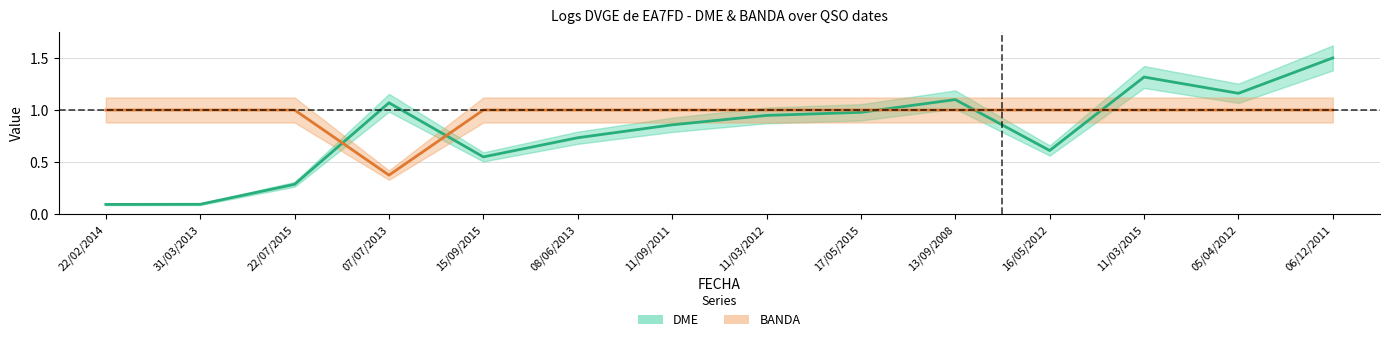

Which has a higher value, 15/09/2015 or 22/02/2014?

15/09/2015